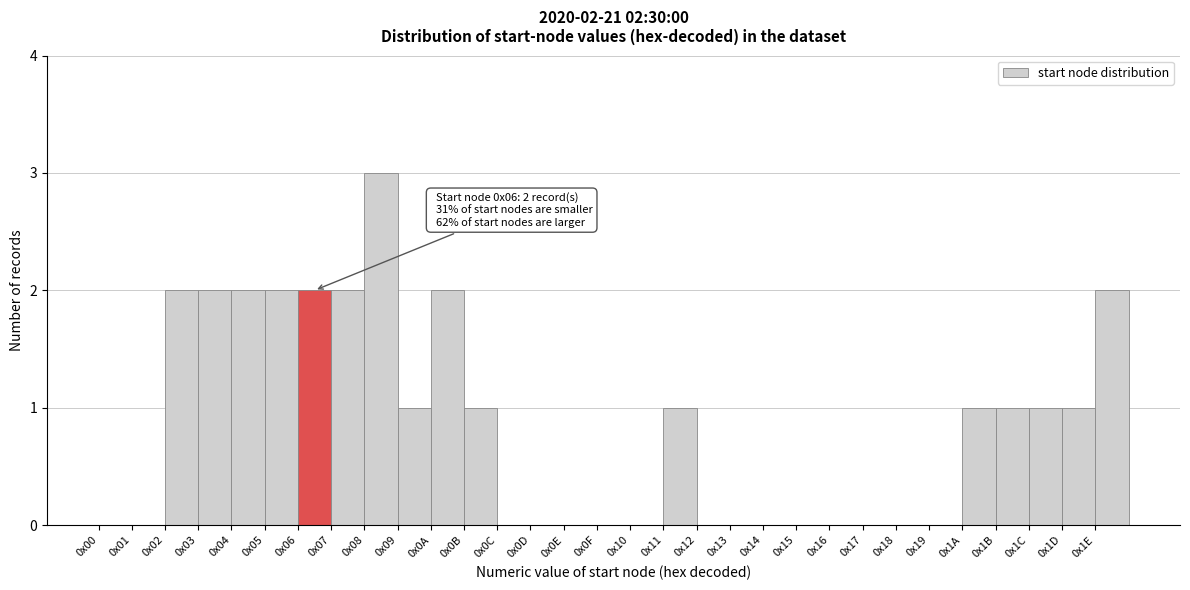

What is the greatest value displayed?

3